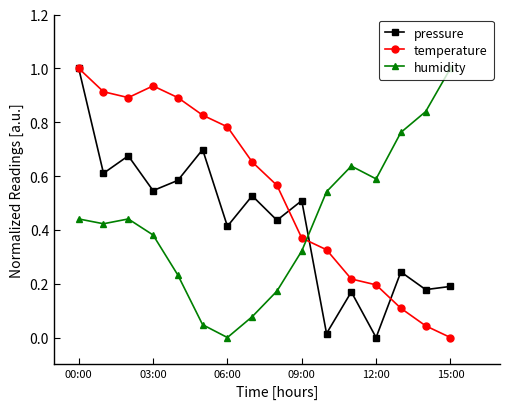

True or false: humidity and pressure cross at least once.

True